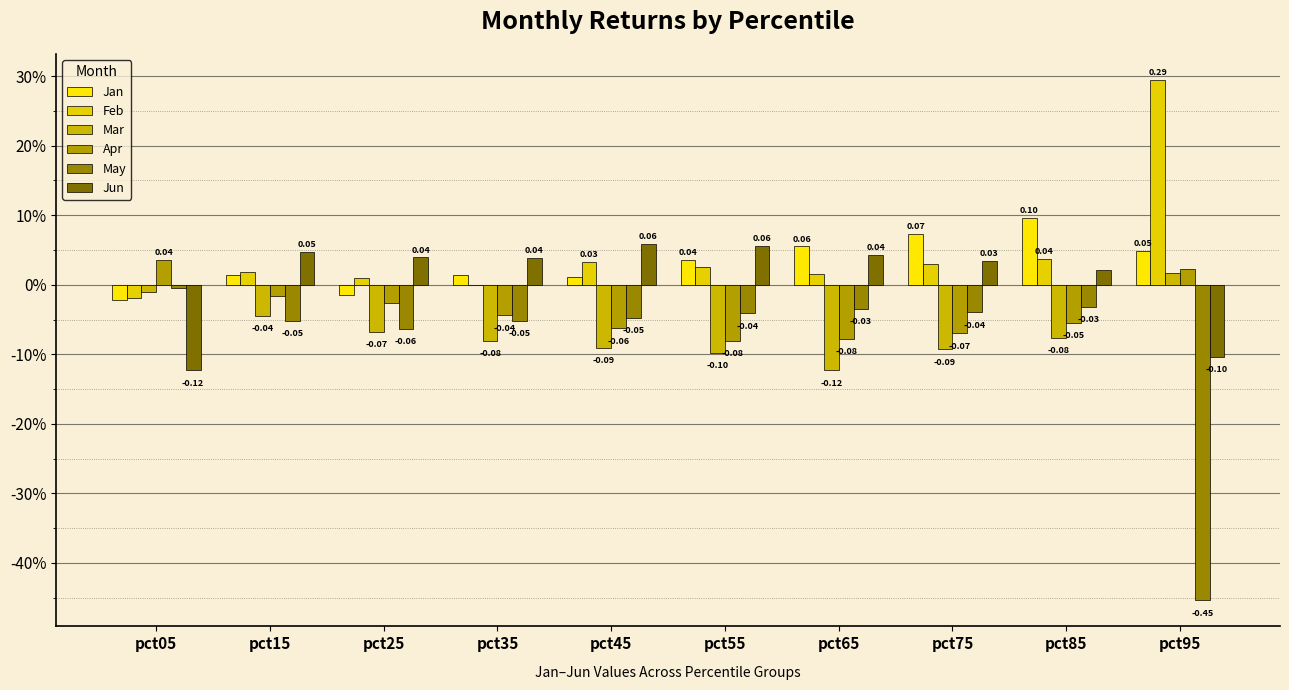

Reading right to left, list all the values displayed in this chart.

Jan: pct95=0.0	pct85=0.1	pct75=0.1	pct65=0.1	pct55=0.0	pct45=0.0	pct35=0.0	pct25=-0.0	pct15=0.0	pct05=-0.0
Feb: pct95=0.3	pct85=0.0	pct75=0.0	pct65=0.0	pct55=0.0	pct45=0.0	pct35=-0.0	pct25=0.0	pct15=0.0	pct05=-0.0
Mar: pct95=0.0	pct85=-0.1	pct75=-0.1	pct65=-0.1	pct55=-0.1	pct45=-0.1	pct35=-0.1	pct25=-0.1	pct15=-0.0	pct05=-0.0
Apr: pct95=0.0	pct85=-0.1	pct75=-0.1	pct65=-0.1	pct55=-0.1	pct45=-0.1	pct35=-0.0	pct25=-0.0	pct15=-0.0	pct05=0.0
May: pct95=-0.5	pct85=-0.0	pct75=-0.0	pct65=-0.0	pct55=-0.0	pct45=-0.0	pct35=-0.1	pct25=-0.1	pct15=-0.1	pct05=-0.0
Jun: pct95=-0.1	pct85=0.0	pct75=0.0	pct65=0.0	pct55=0.1	pct45=0.1	pct35=0.0	pct25=0.0	pct15=0.0	pct05=-0.1